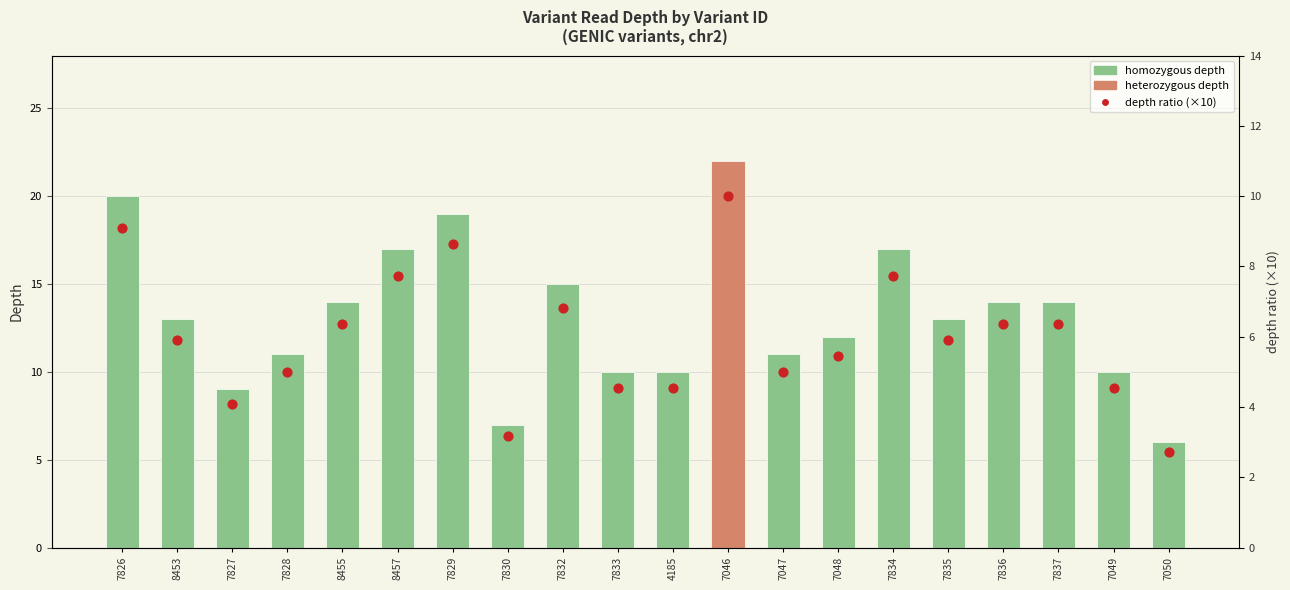

At how many categories does at least one series exceed 6?

19